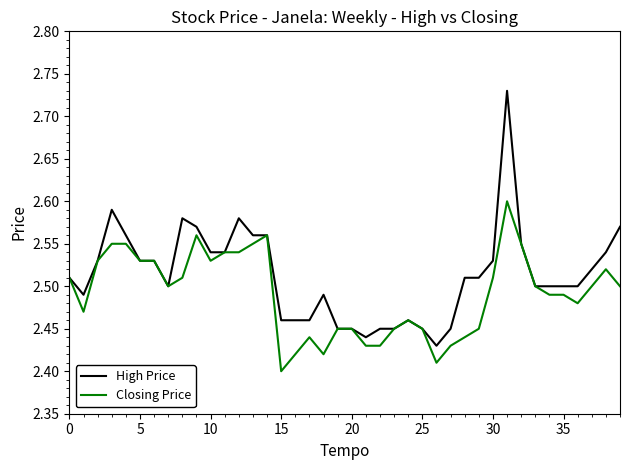

Count the Closing Price values in the range 2 to 3.

40